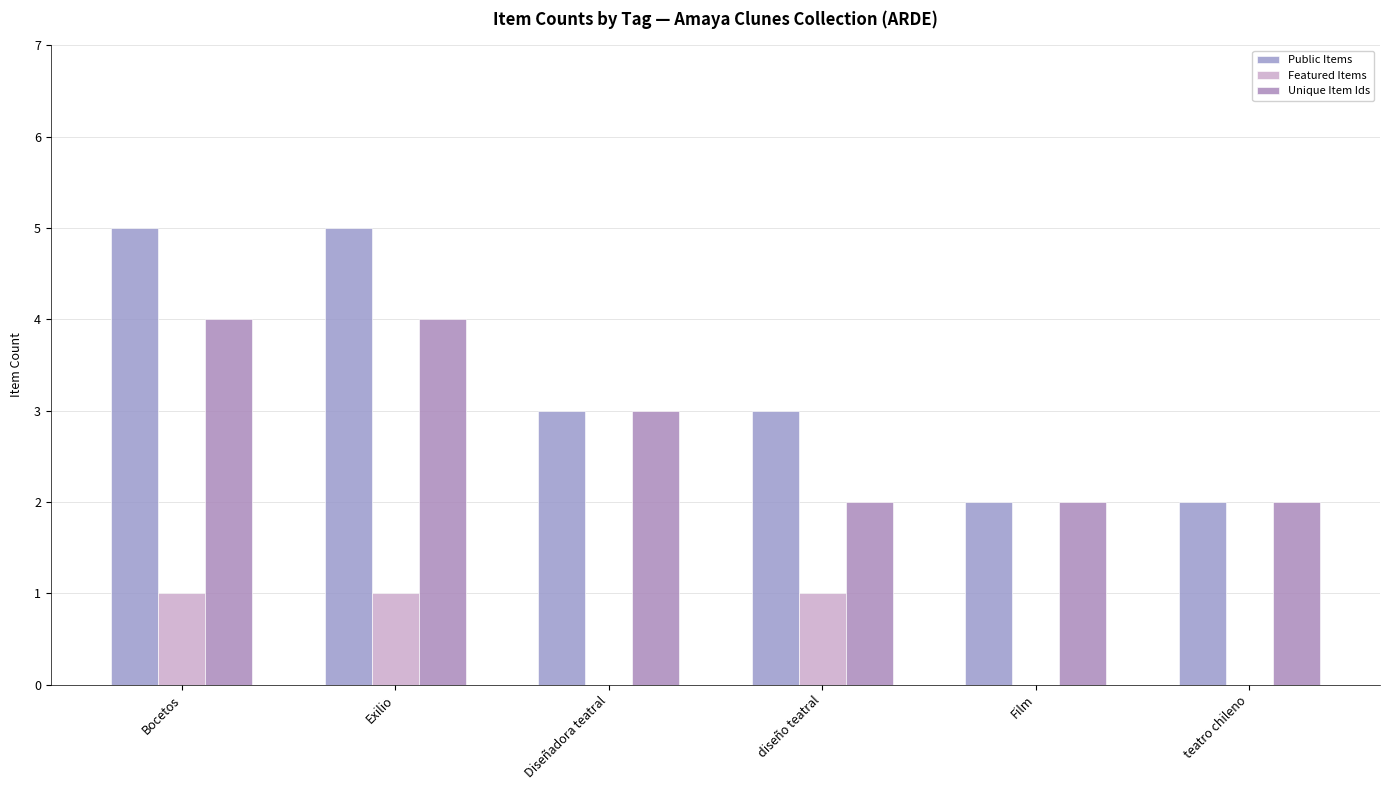

Does the chart contain stacked bars?

No